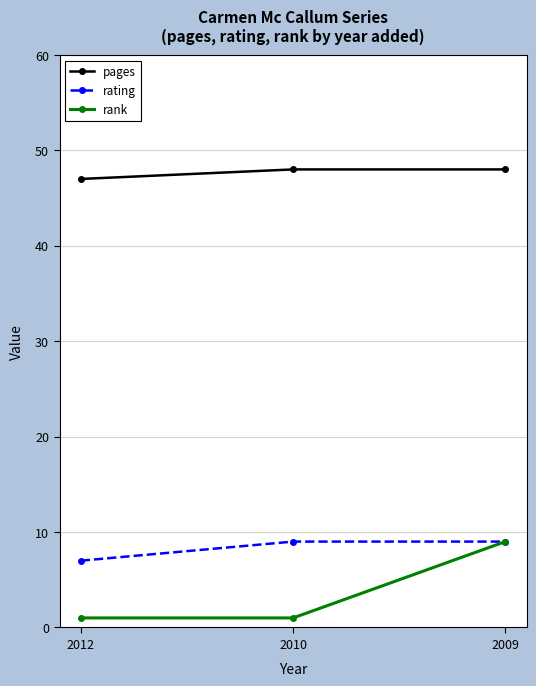

What is the sum of all rank values?

11